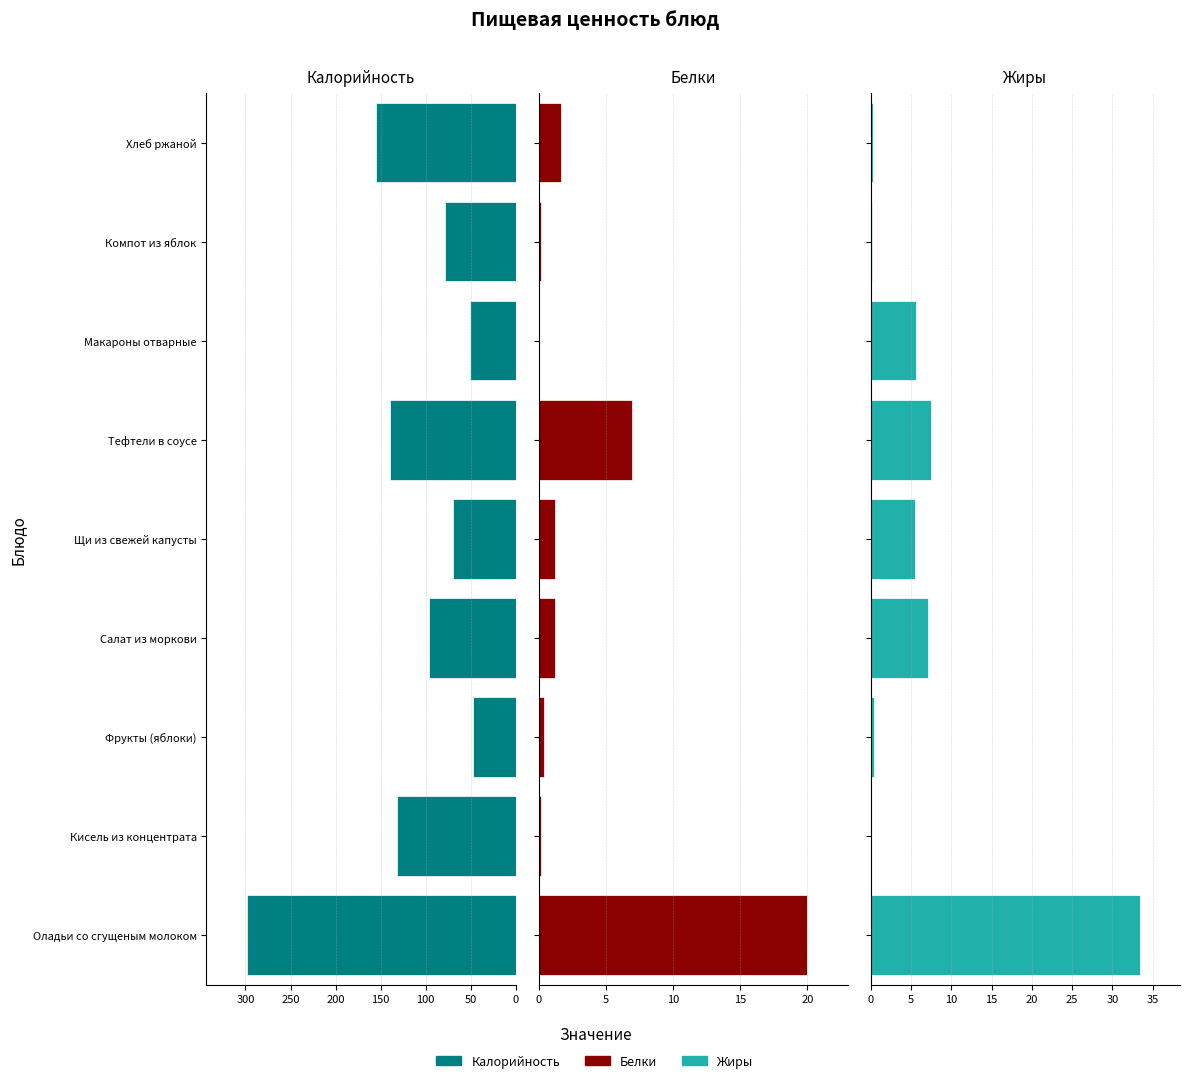

Which series has the widest spread of values?

Калорийность